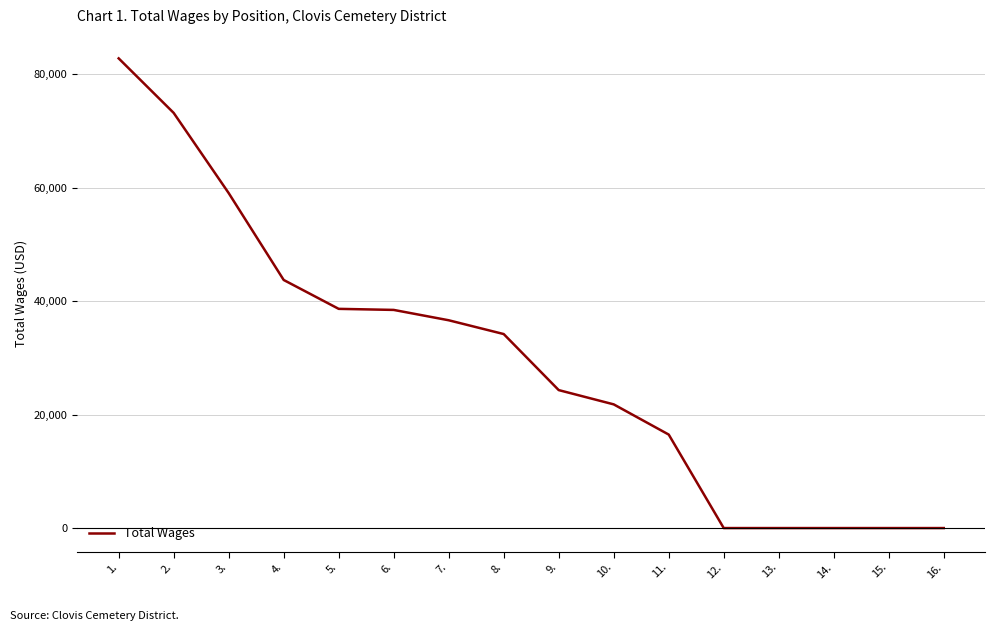

How many lines are shown in the chart?

1